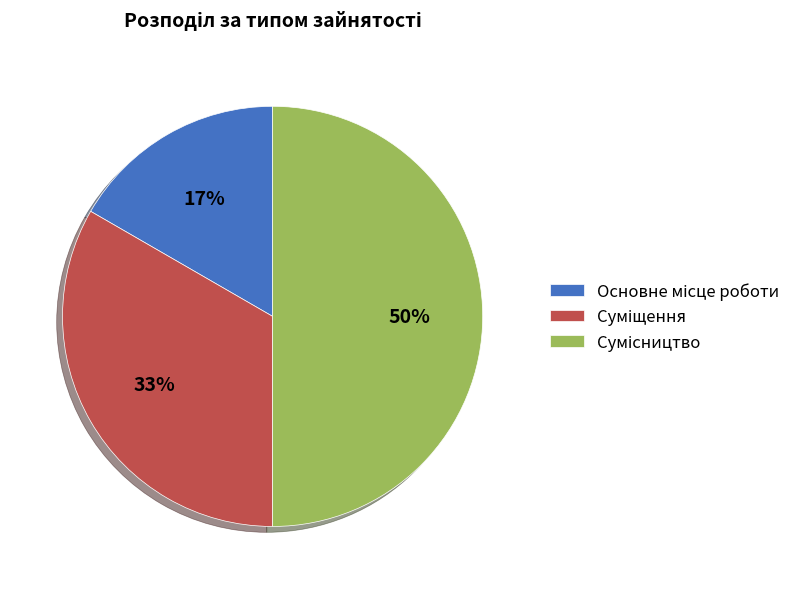

Count the number of slices in the pie.

3